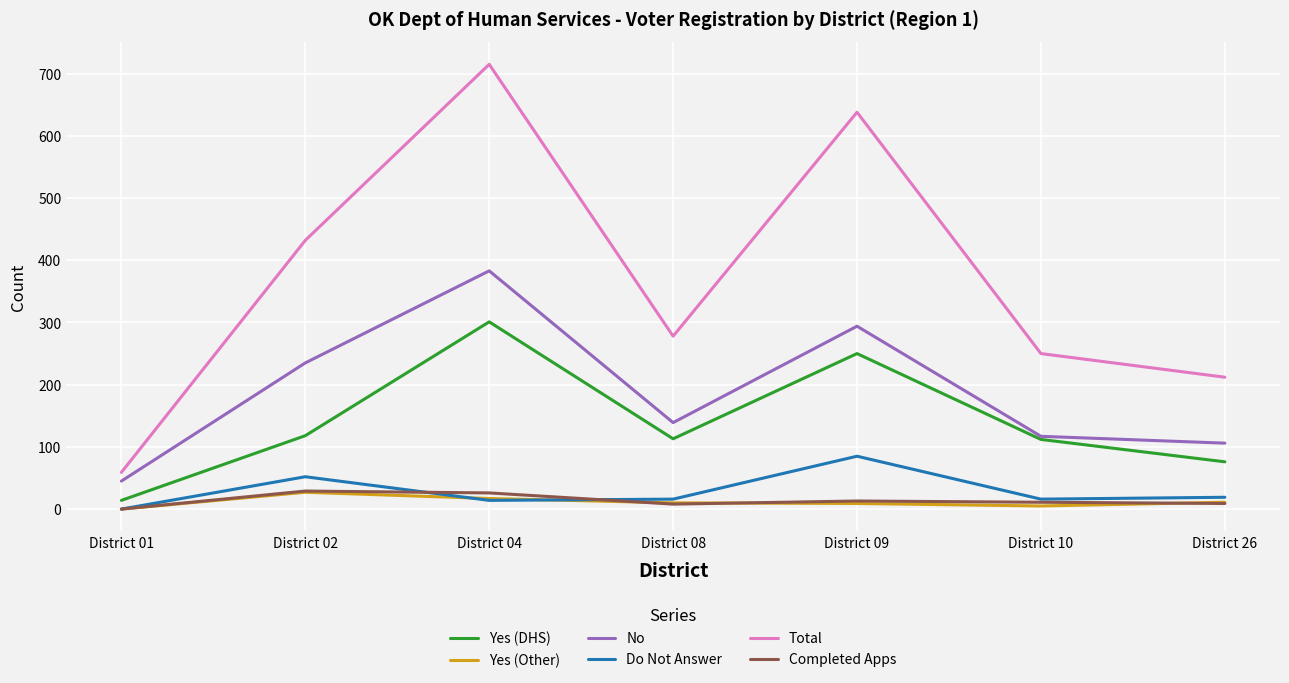

What is the average value of the Total series?

369